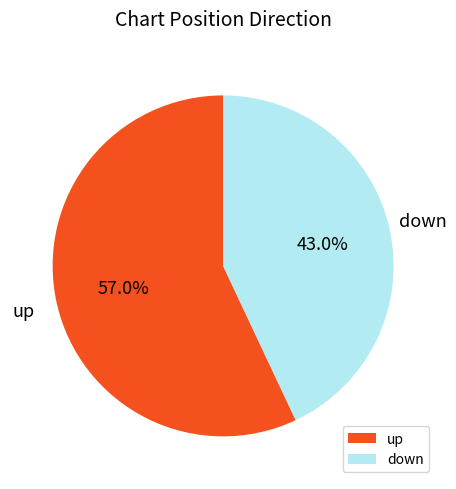

Which has a higher value, up or down?

up